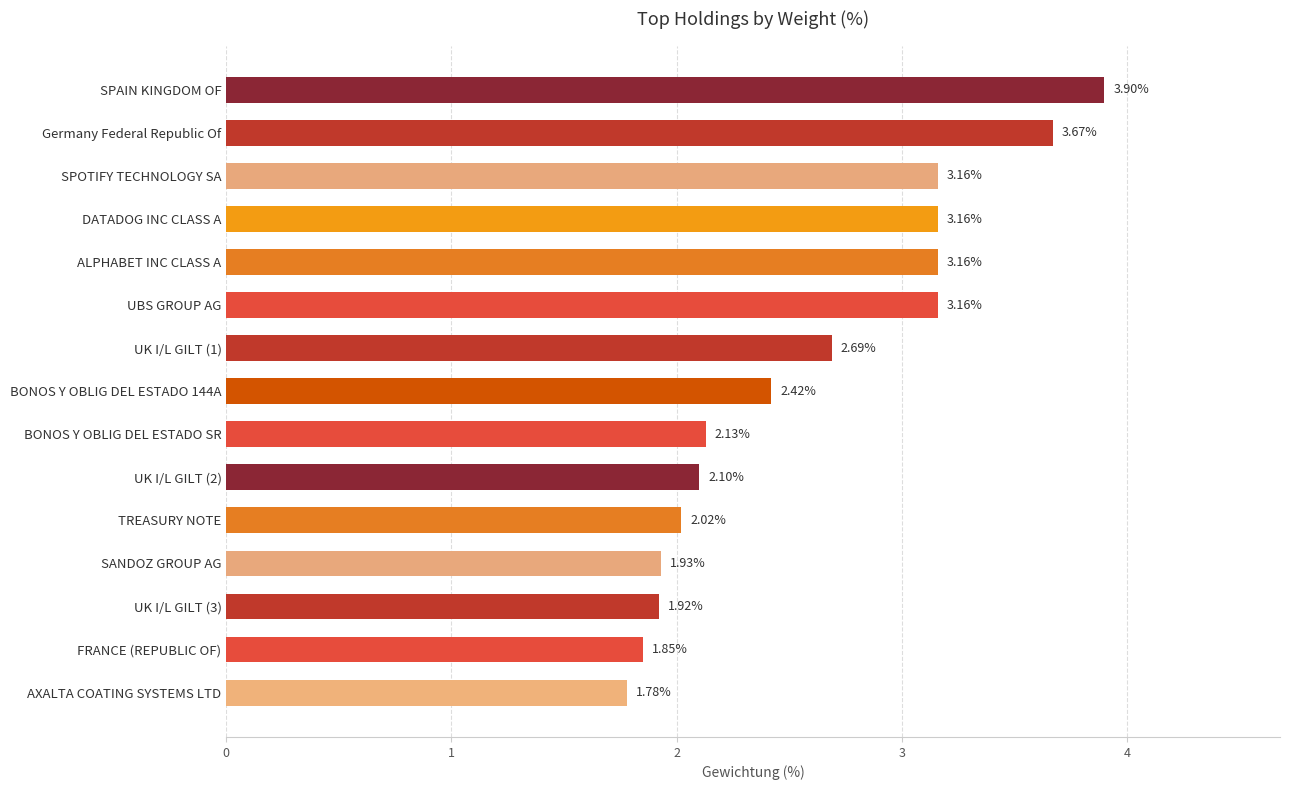

At which label is the value closest to 2?

TREASURY NOTE